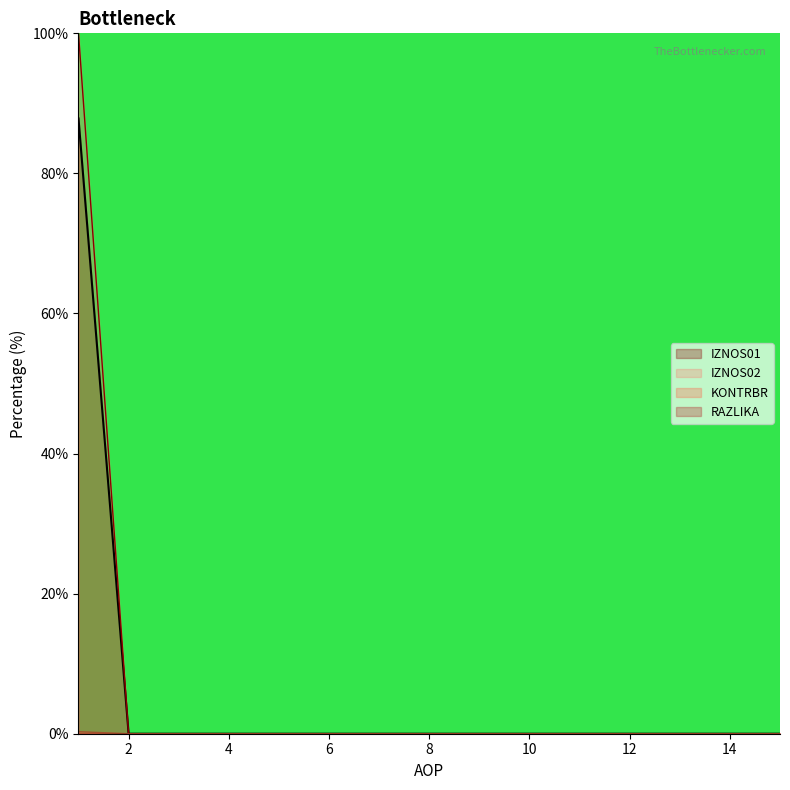

How many lines are shown in the chart?

4